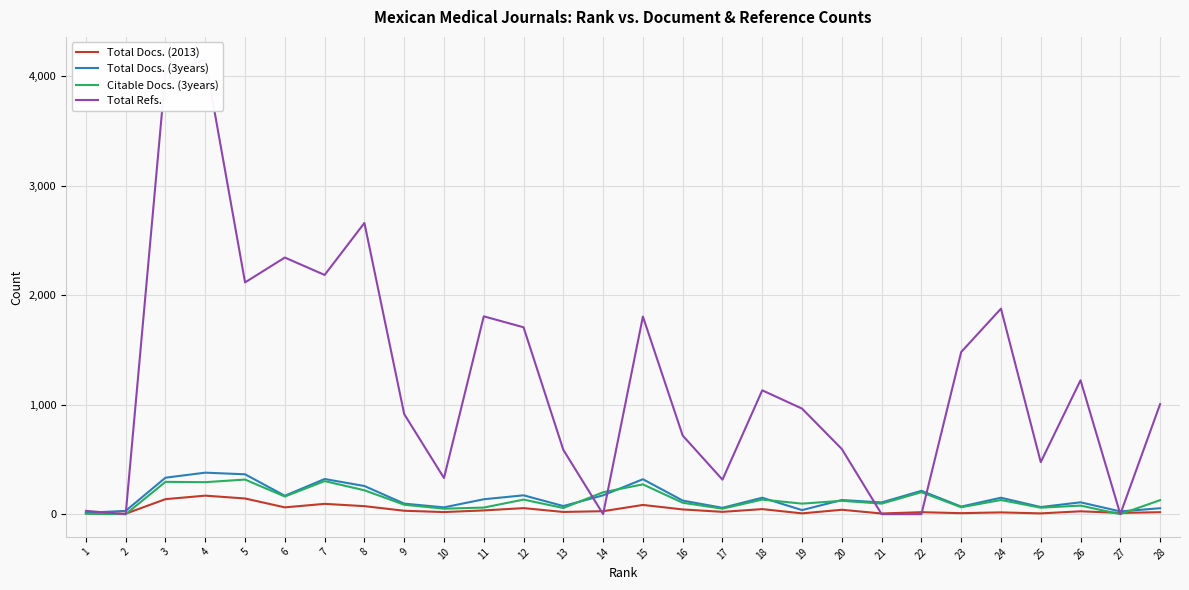

How many interior local peaks does the Total Docs. (2013) series have?

9